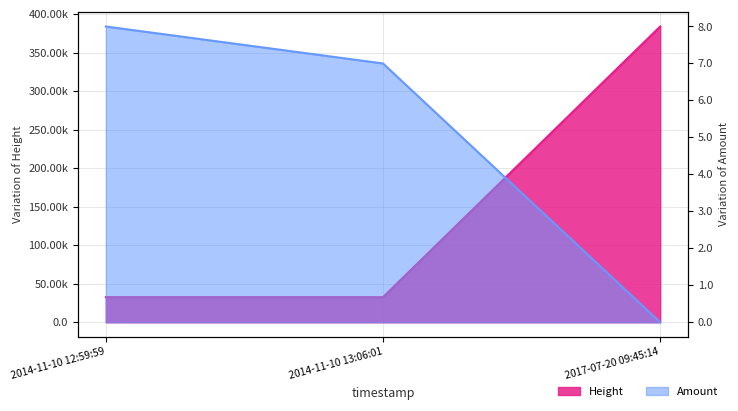

Reading right to left, what are all the values shown in this chart?

Height: 383750	32560	32558
Amount: 0	7	8